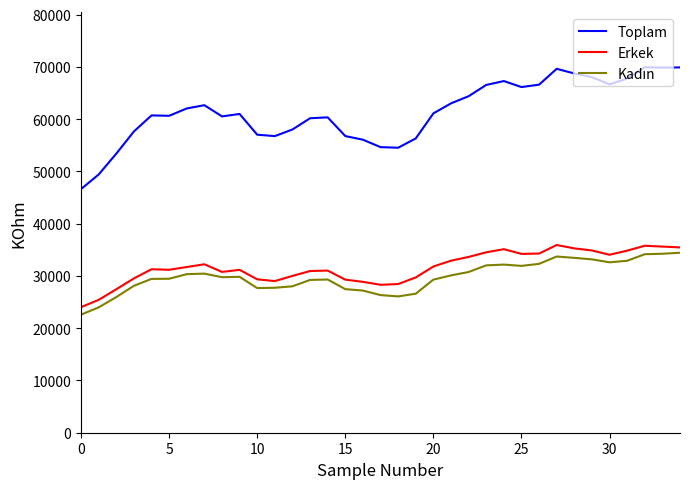

Which series has the largest total across all categories?

Toplam